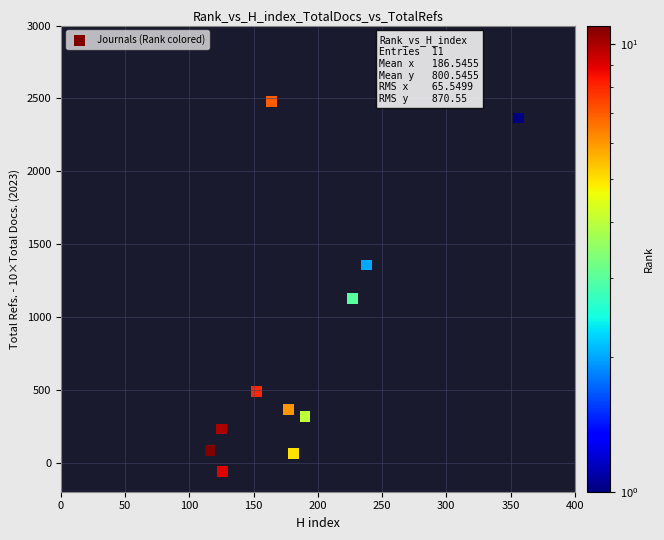

What is the range of Y values (max minus min)?

2540